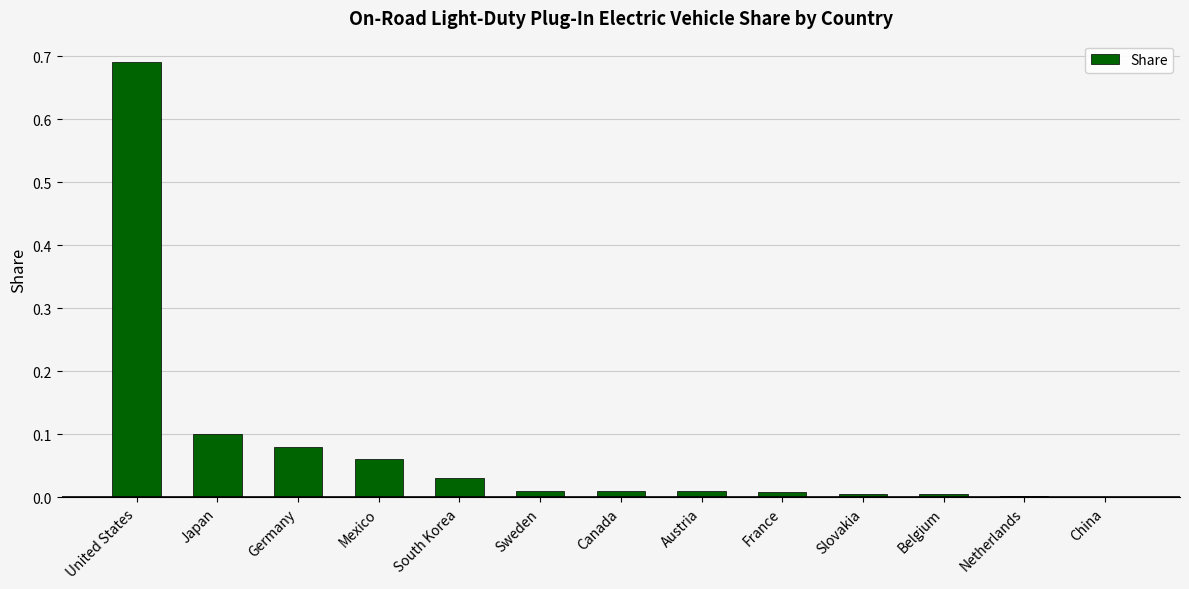

Which category has the highest value across all series?

United States